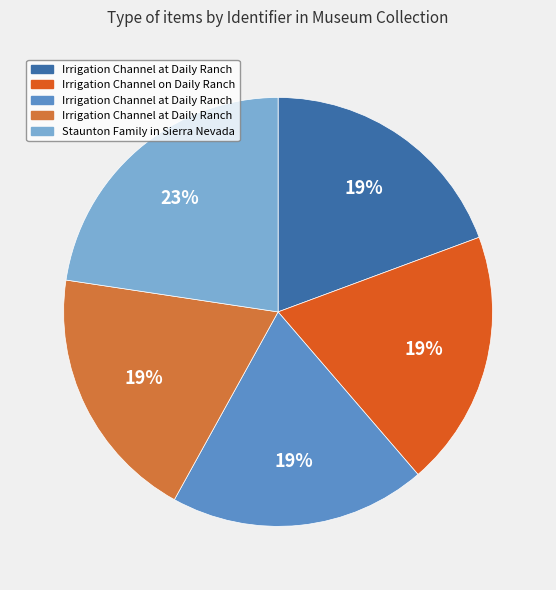

Does any single category account for the majority?

No